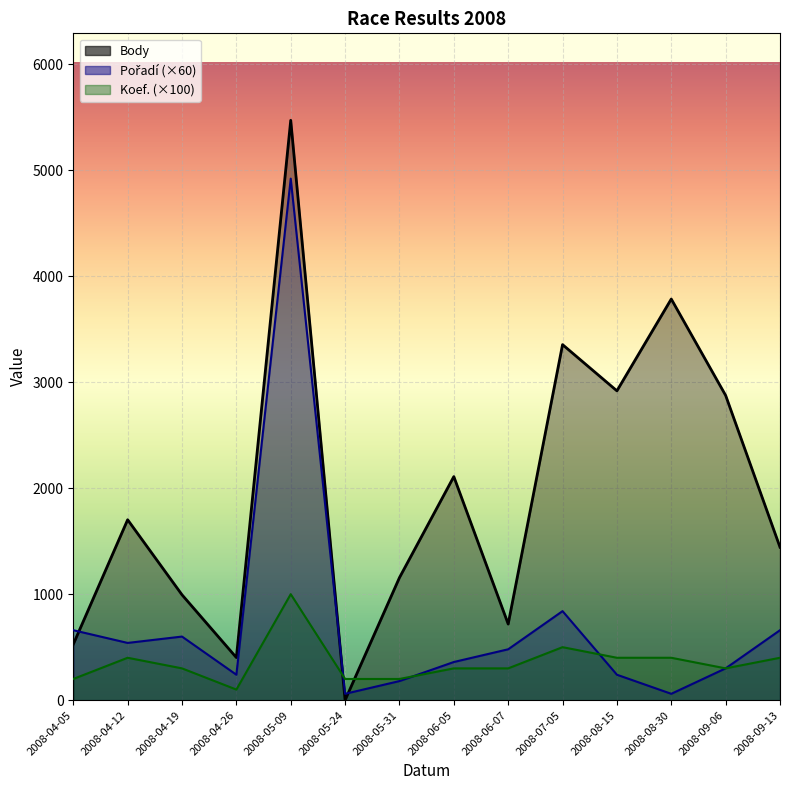

What position from the left is 2008-08-30?

12